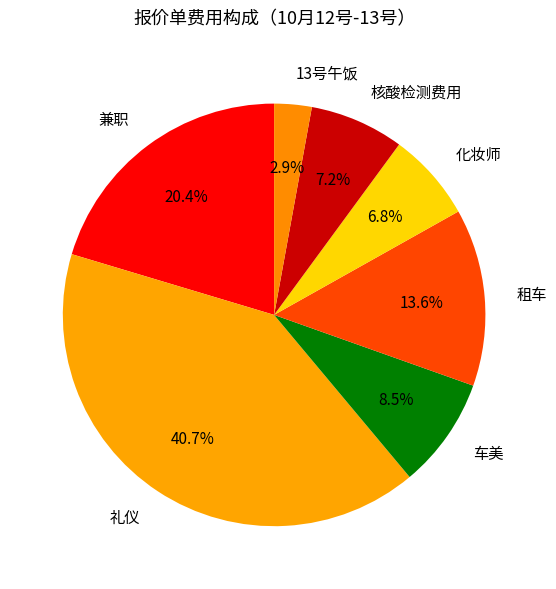

Is there a majority slice in this chart?

No